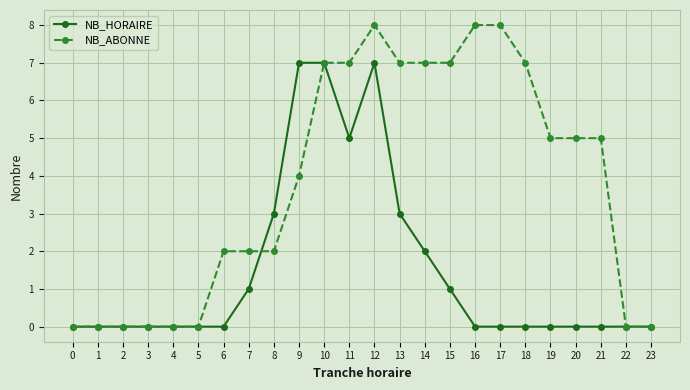

What is the value of the NB_HORAIRE point at the 10th from the left?

7